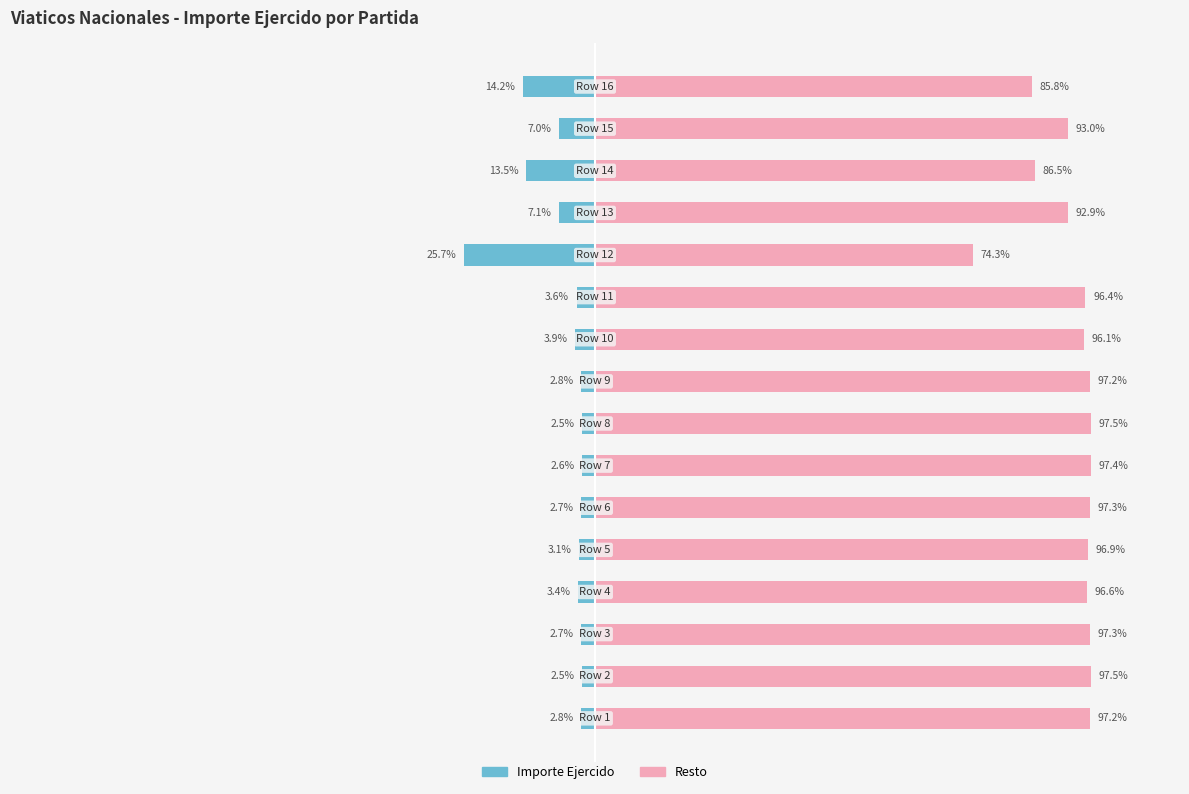

Which has a higher value, 0 or 100?

100